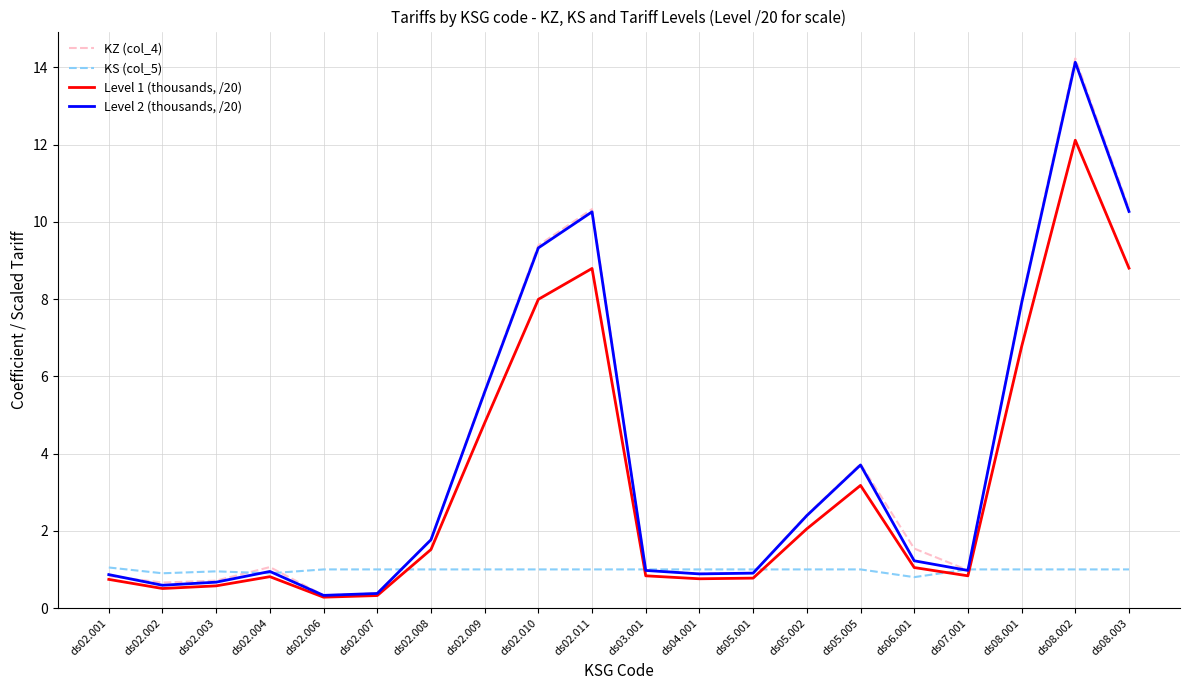

What is the difference between the KZ (col_4) values at ds02.003 and ds06.001?

0.8